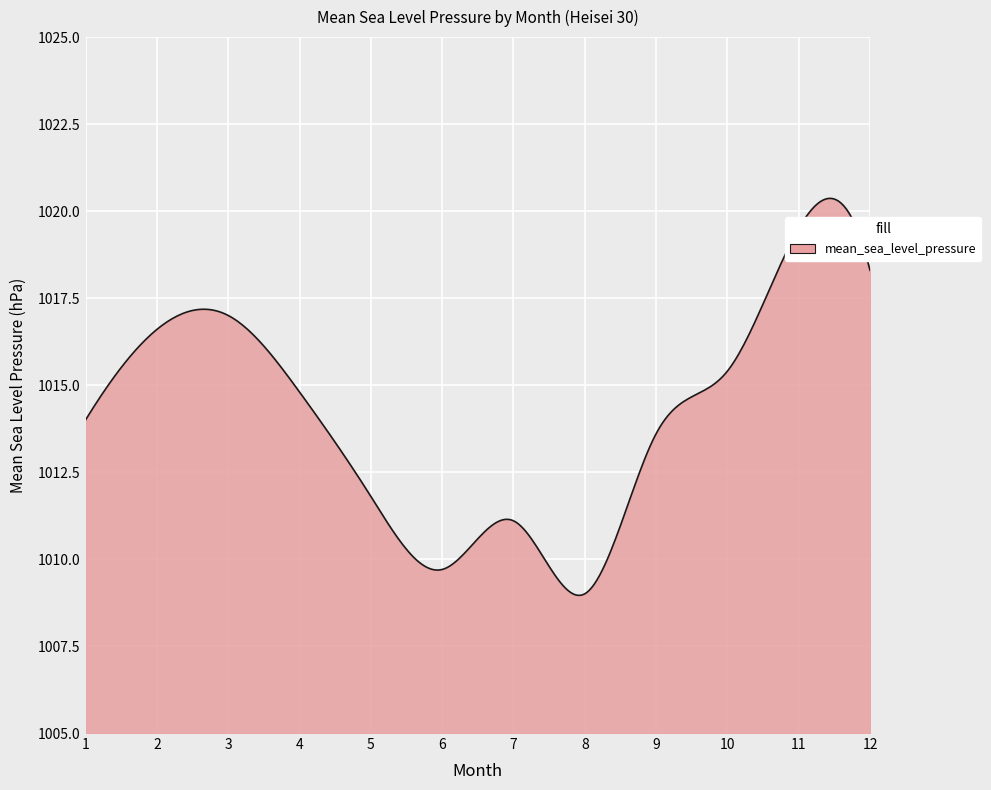

What is the minimum value shown in the chart?

1009.0